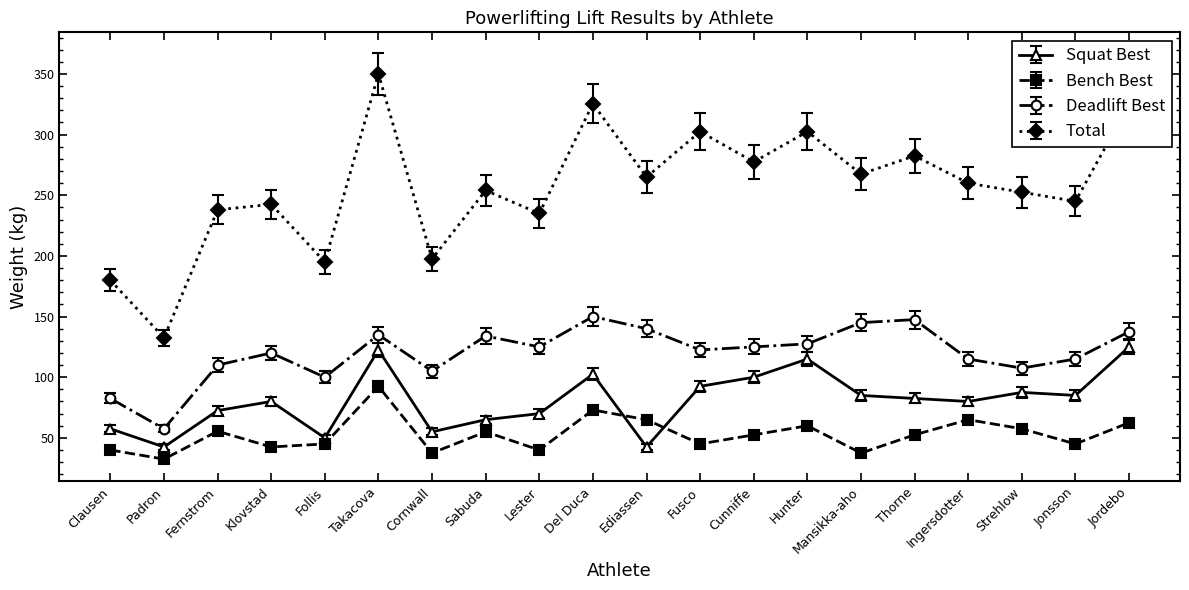

What is the approximate value of Squat Best at Lester?

70.0